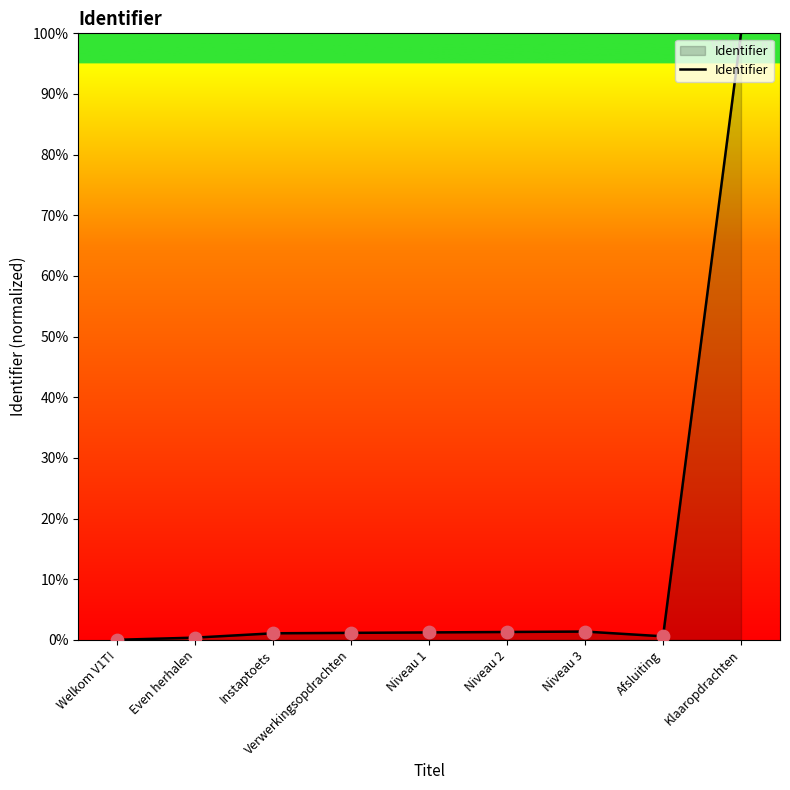

What is the change in value from Instaptoets to Verwerkingsopdrachten?

+0.1